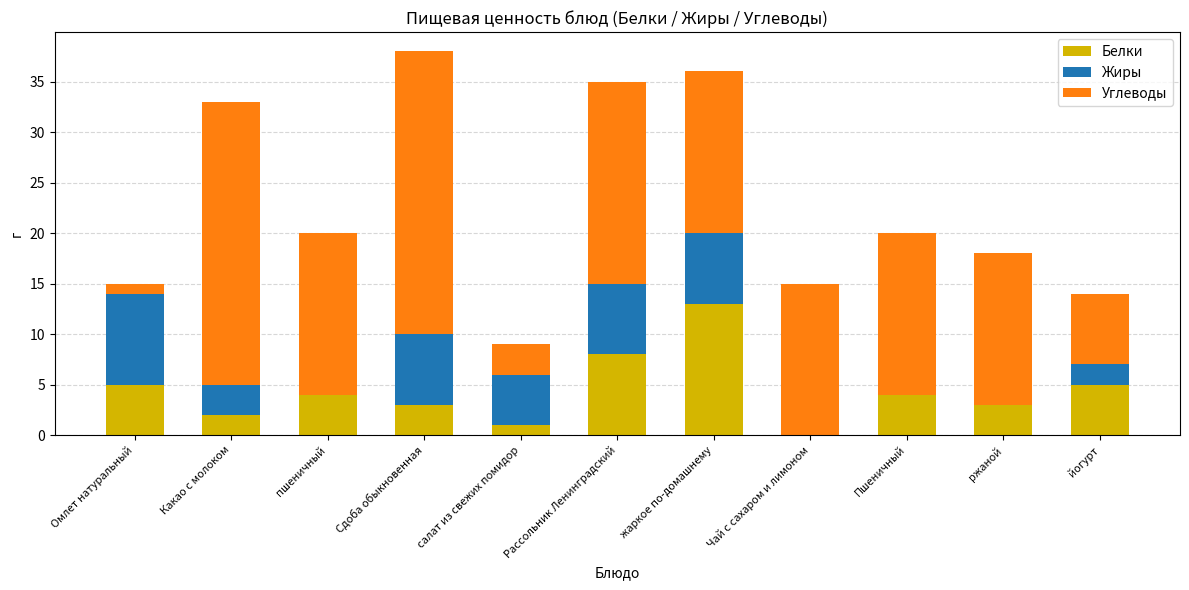

How many series are shown in this chart?

3